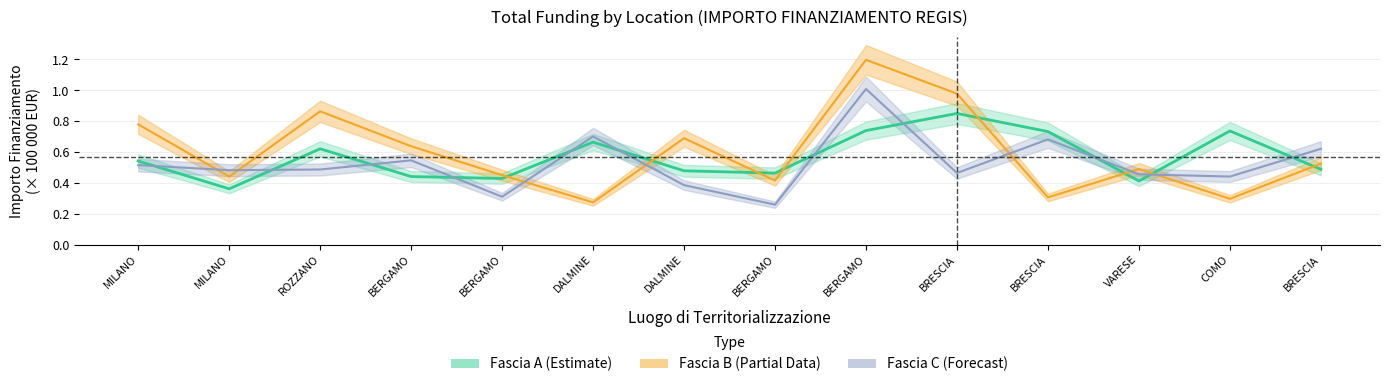

At how many categories does at least one series exceed 1?

1